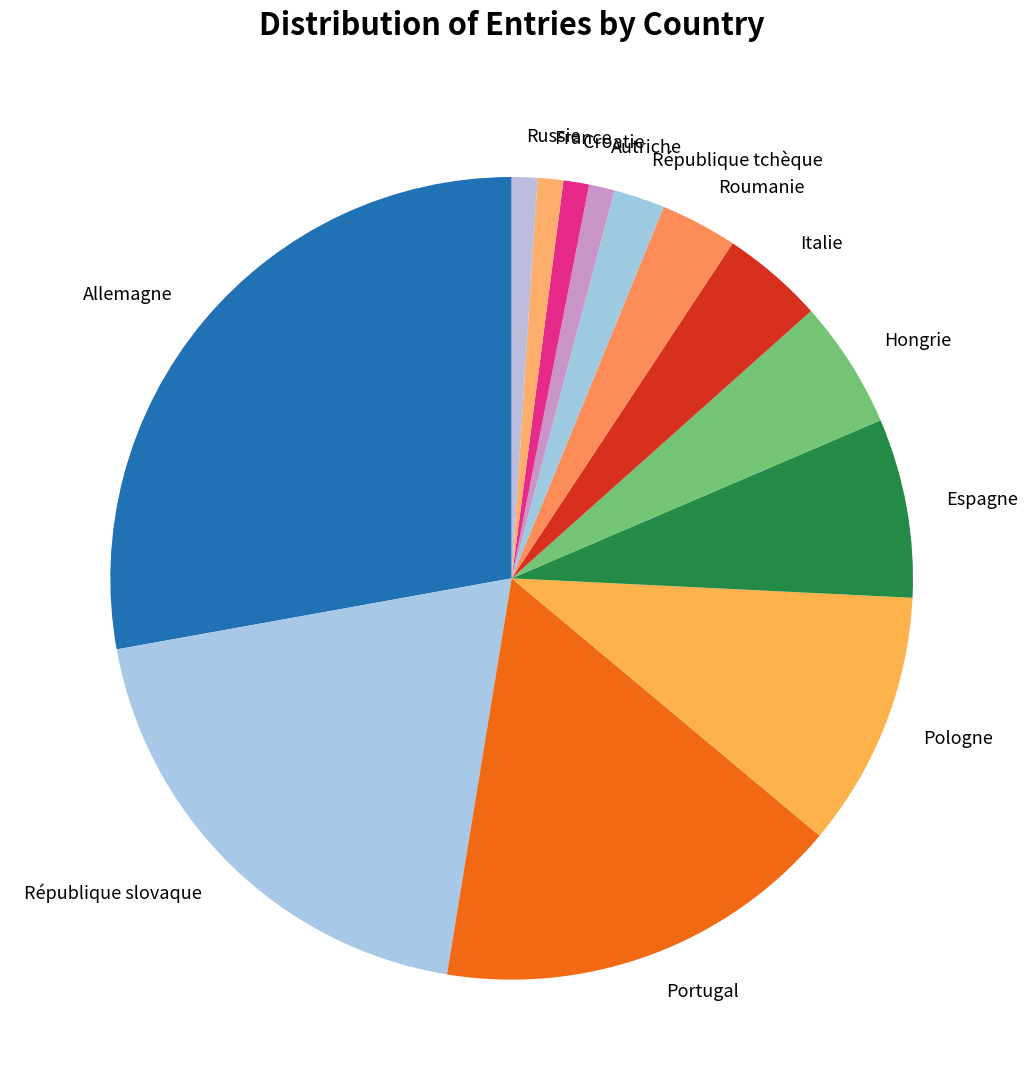

True or false: Italie accounts for 4% of the total.

True